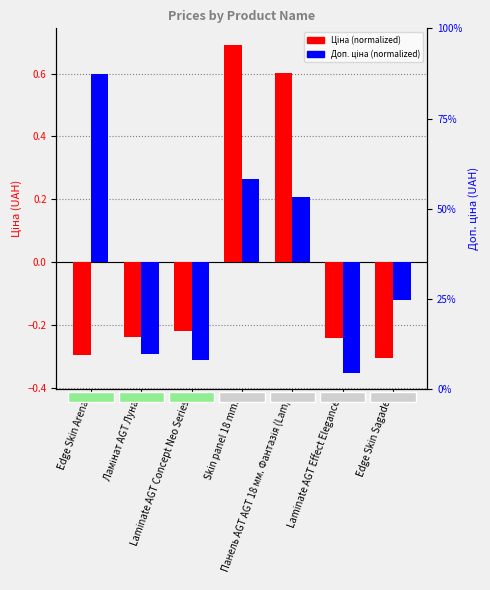

Which label corresponds to the largest value in the chart?

Skin panel 18 mm.